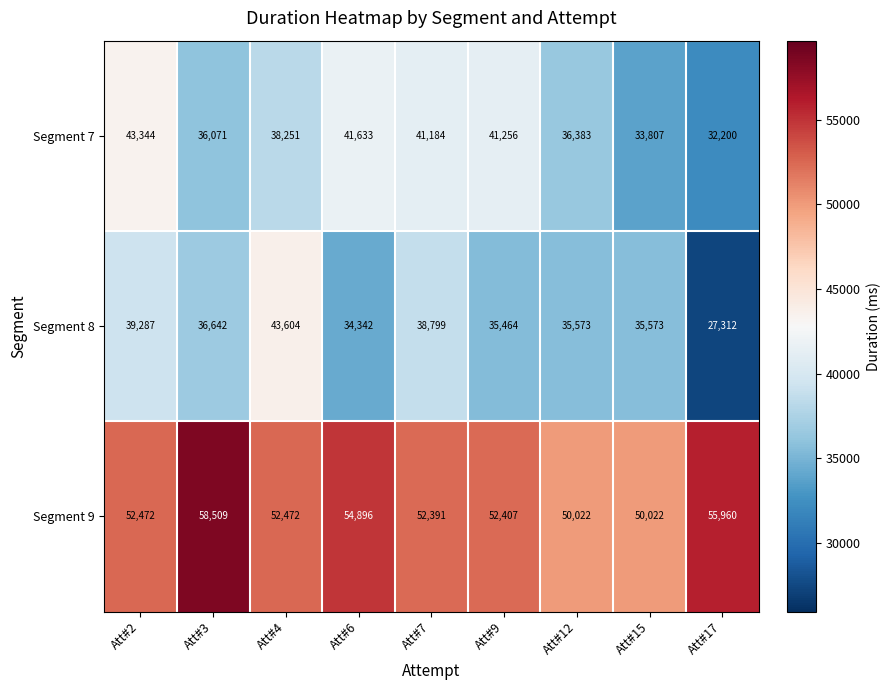

At which label is Segment 9 closest to 54265?

Att#6